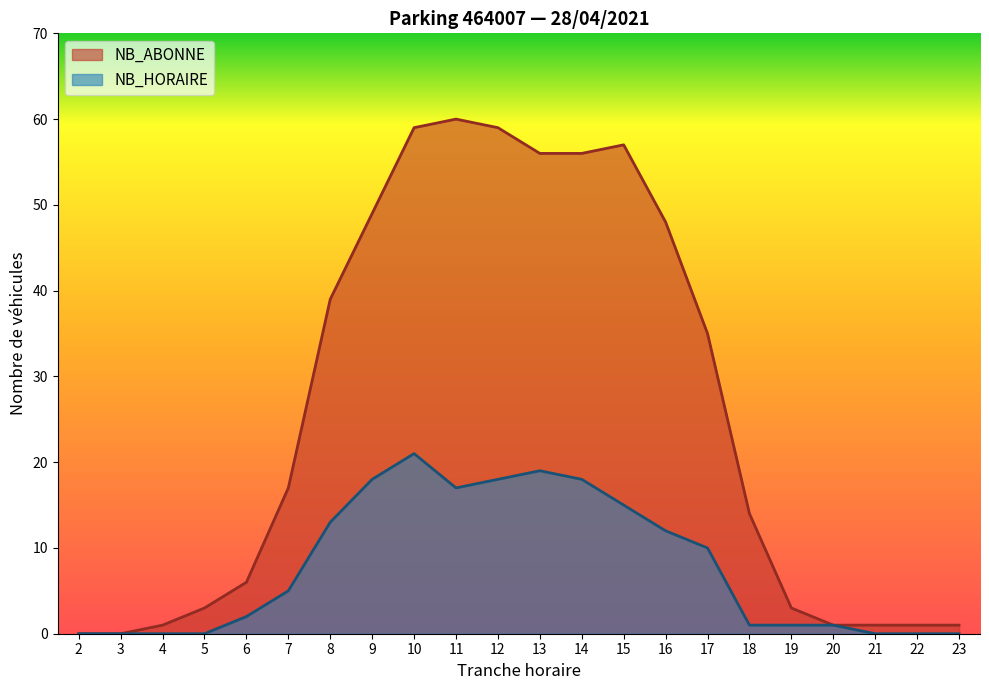

Is it true that NB_ABONNE equals 60 at 11?

True